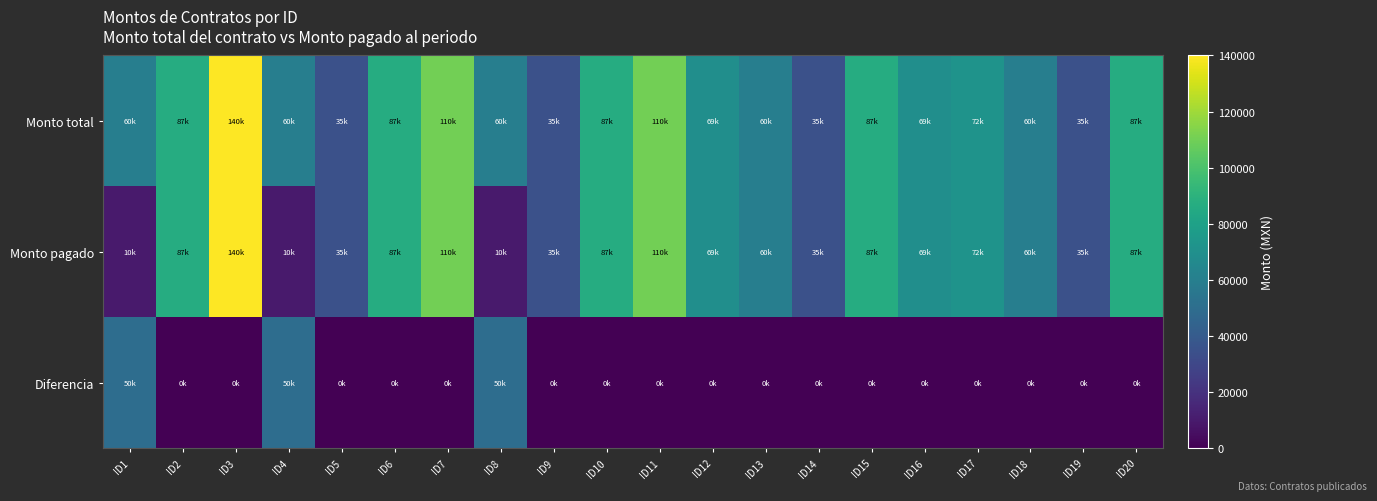

Reading left to right, what are all the values shown in this chart?

Monto total: ID1=60000.0	ID2=86940.0	ID3=140000.0	ID4=60000.0	ID5=34800.0	ID6=86940.0	ID7=110250.0	ID8=60000.0	ID9=34800.0	ID10=86940.0	ID11=110250.0	ID12=69300.0	ID13=59999.9	ID14=34800.0	ID15=86940.0	ID16=69300.0	ID17=72000.0	ID18=59999.9	ID19=34800.0	ID20=86940.0
Monto pagado: ID1=10000.0	ID2=86940.0	ID3=140000.0	ID4=10000.0	ID5=34800.0	ID6=86940.0	ID7=110250.0	ID8=10000.0	ID9=34800.0	ID10=86940.0	ID11=110250.0	ID12=69300.0	ID13=59999.9	ID14=34800.0	ID15=86940.0	ID16=69300.0	ID17=72000.0	ID18=59999.9	ID19=34800.0	ID20=86940.0
Diferencia: ID1=50000.0	ID2=0.0	ID3=0.0	ID4=50000.0	ID5=0.0	ID6=0.0	ID7=0.0	ID8=50000.0	ID9=0.0	ID10=0.0	ID11=0.0	ID12=0.0	ID13=0.0	ID14=0.0	ID15=0.0	ID16=0.0	ID17=0.0	ID18=0.0	ID19=0.0	ID20=0.0